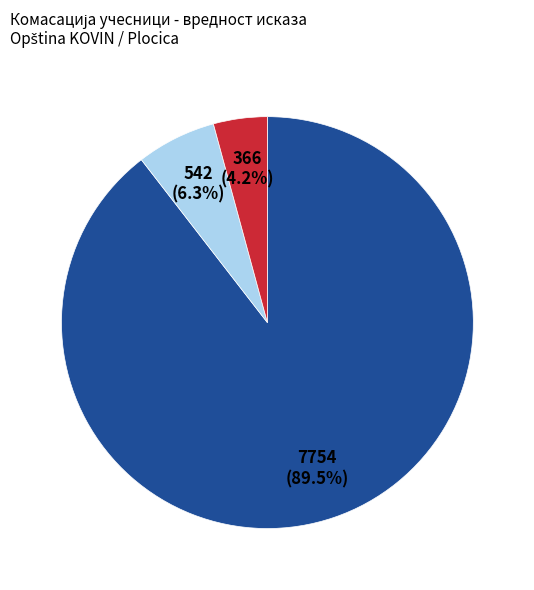

To the nearest percent, what is the difference between the largest and smallest slice percentages?

85%